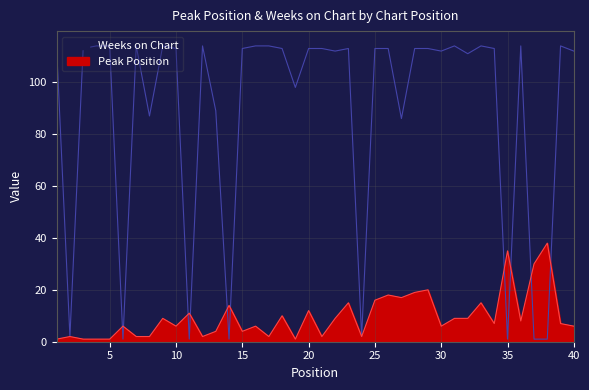

List the series in order of their peak value, highest first.

Weeks on Chart, Peak Position